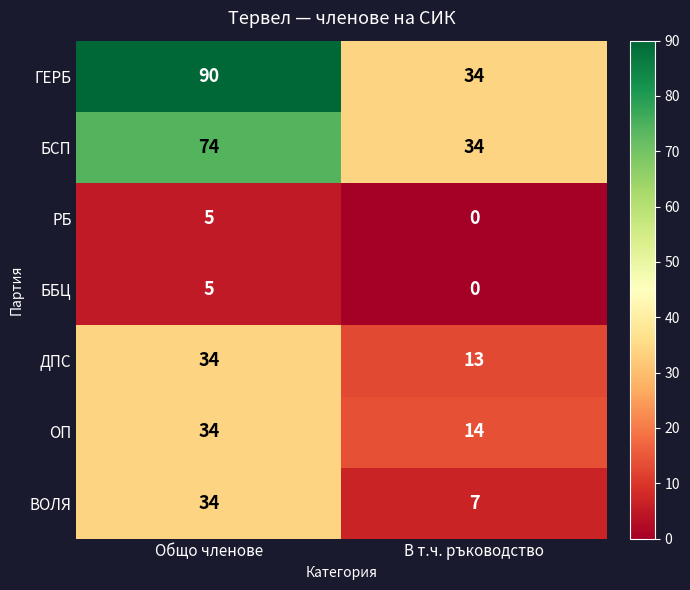

What is the spread (max minus min) of values at Общо членове?

85